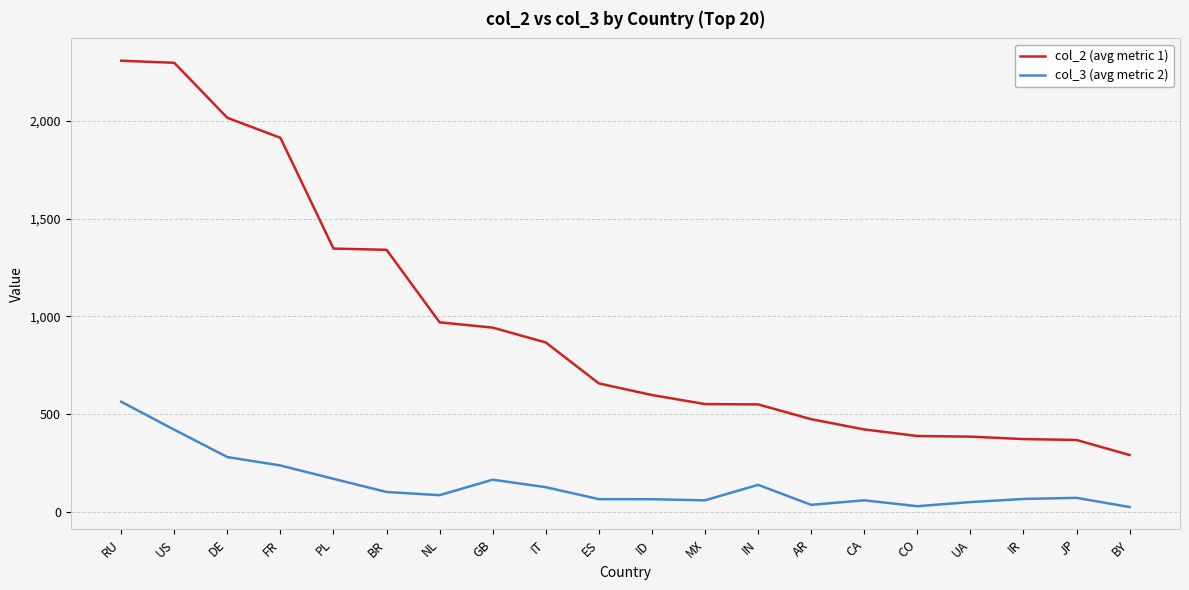

What is the spread (max minus min) of values at NL?

884.2